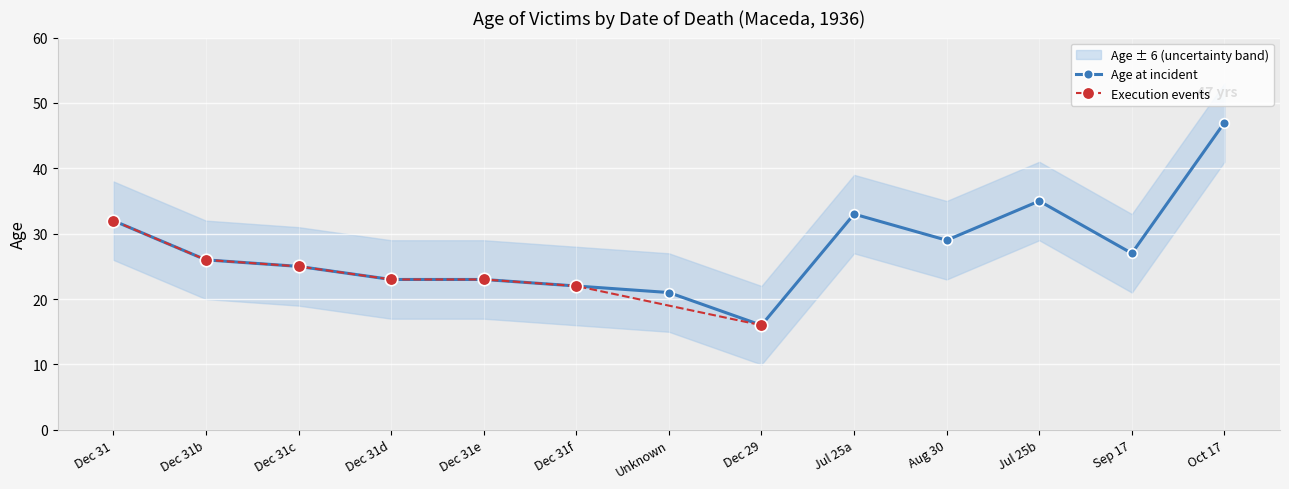

What is the lowest value of the Age (confidence band lower) series?

10